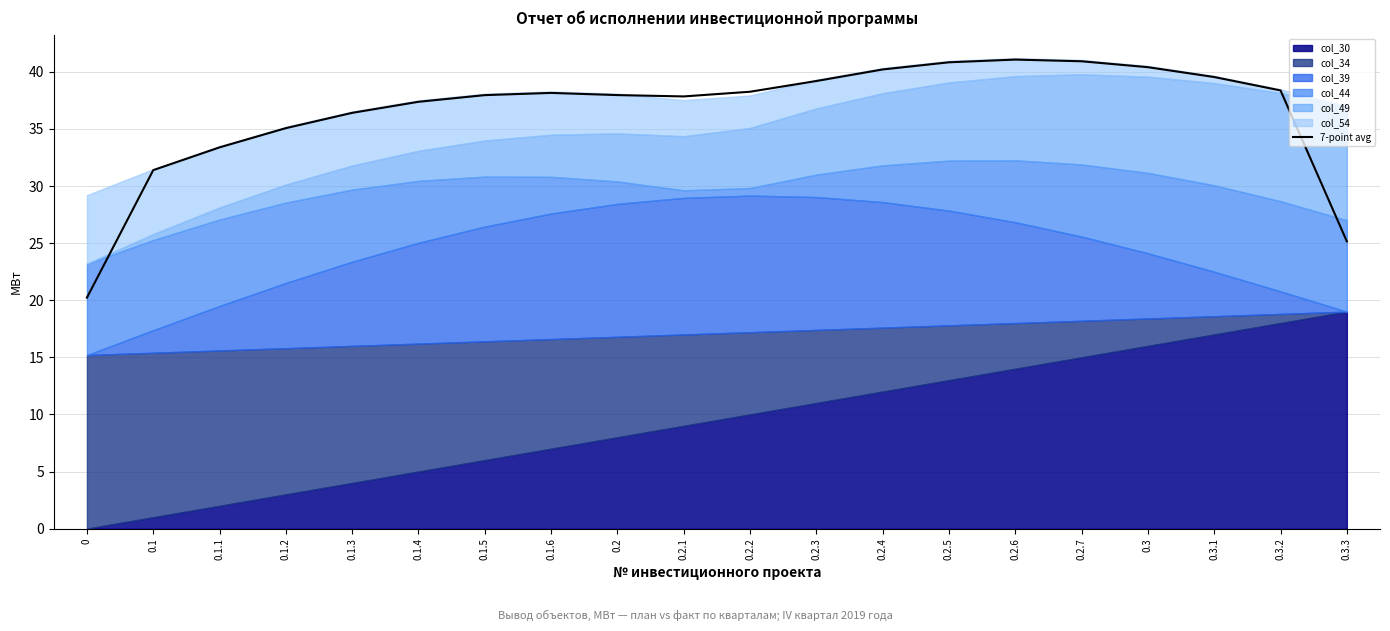

What is the highest value of the 7-point avg series?

41.1